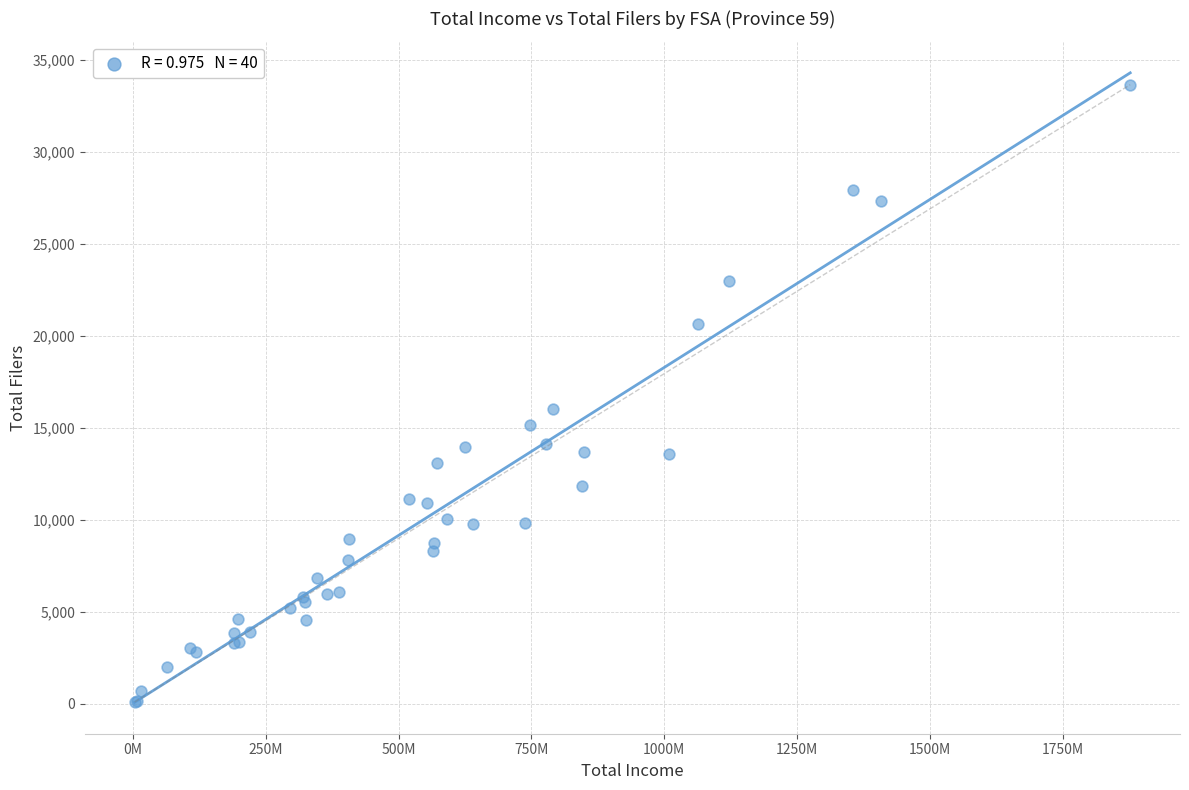

What Y value in the scatter plot is closest to 16885?

16060